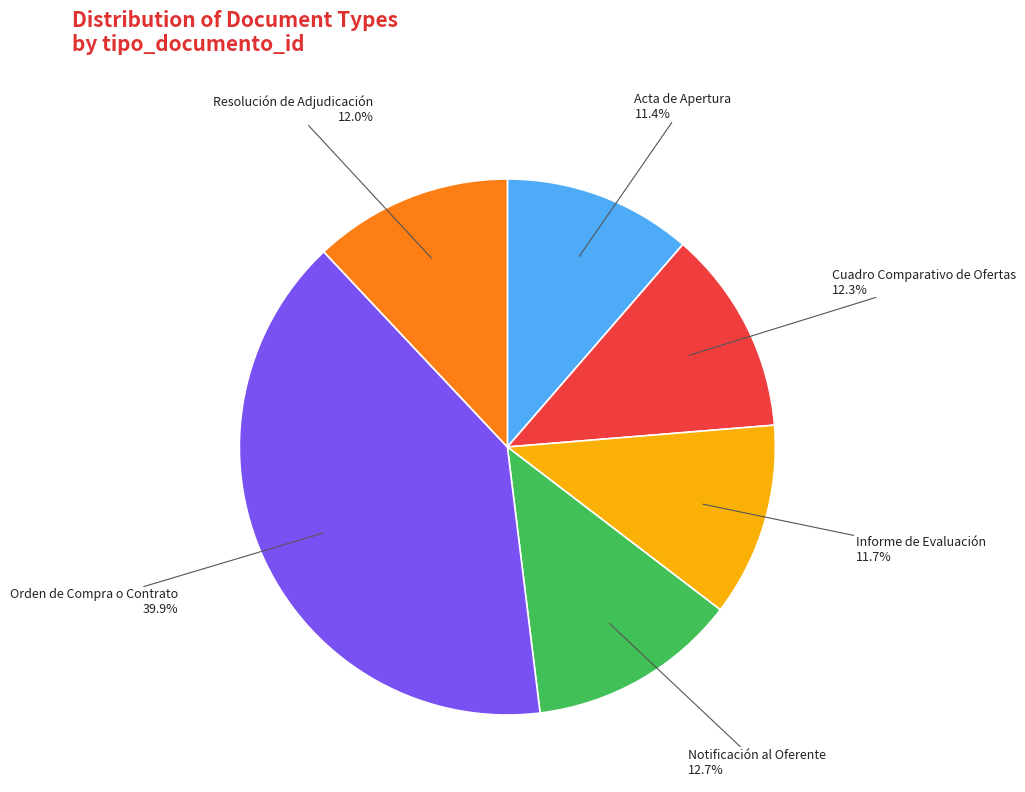

What is the largest slice in the pie chart?

Orden de Compra o Contrato